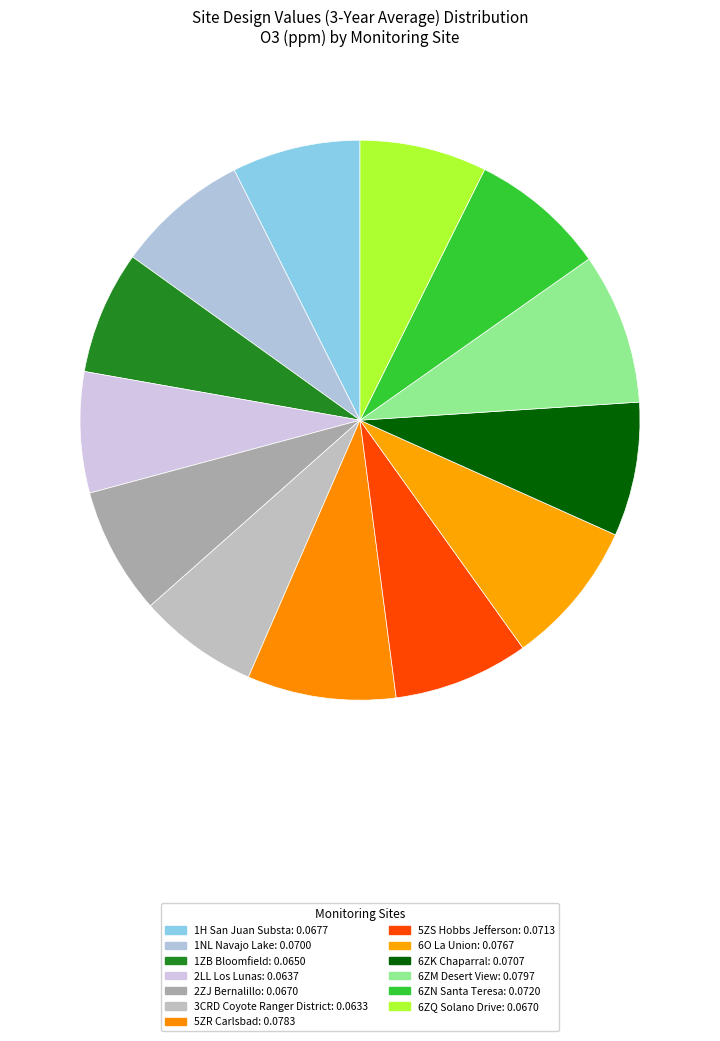

How many slices are in this pie chart?

13